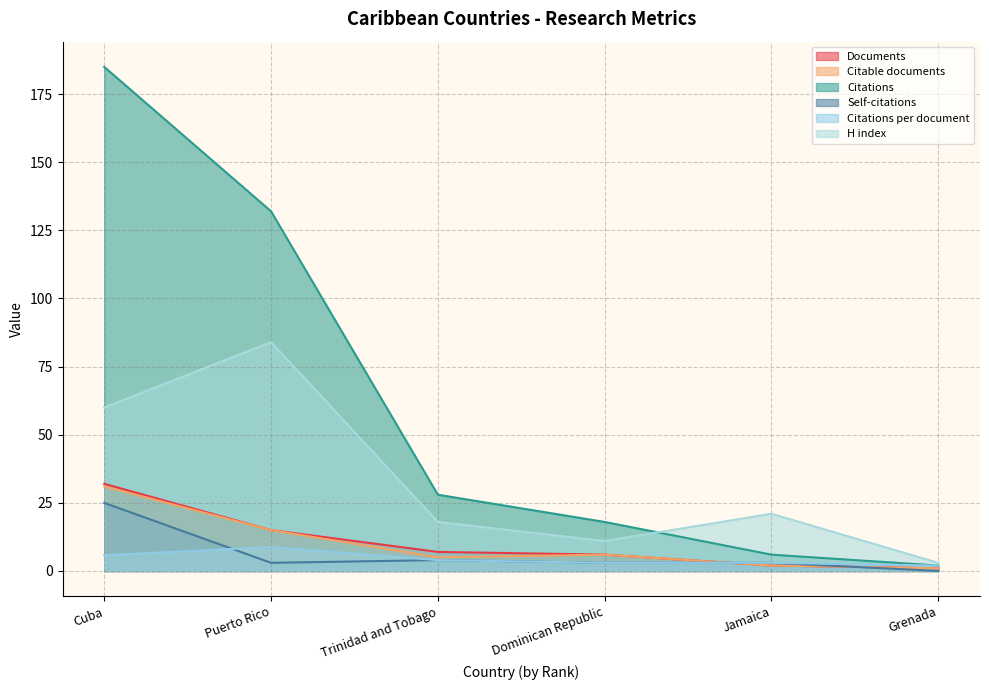

Which series has the widest spread of values?

Citations